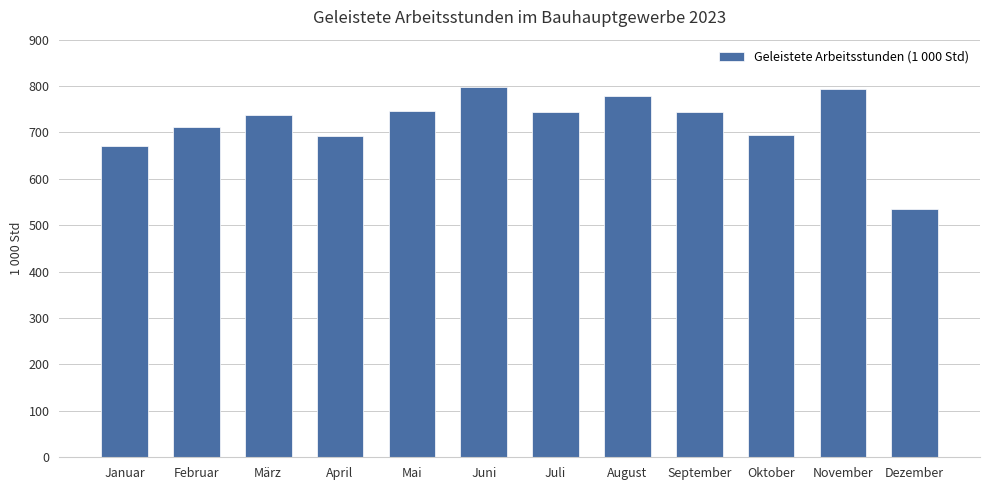

Are the bars grouped side by side (vs. stacked)?

No